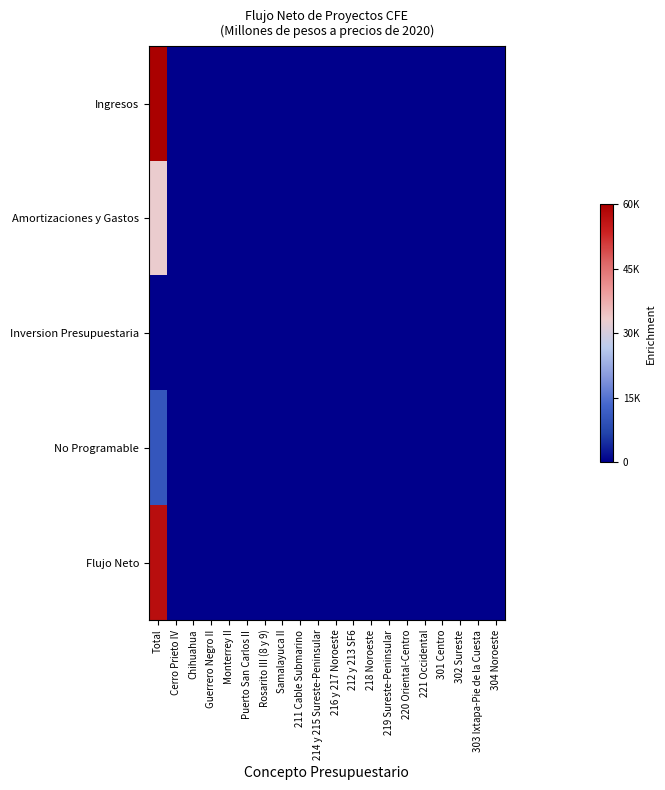

At which category is the sum across all series the highest?

Total